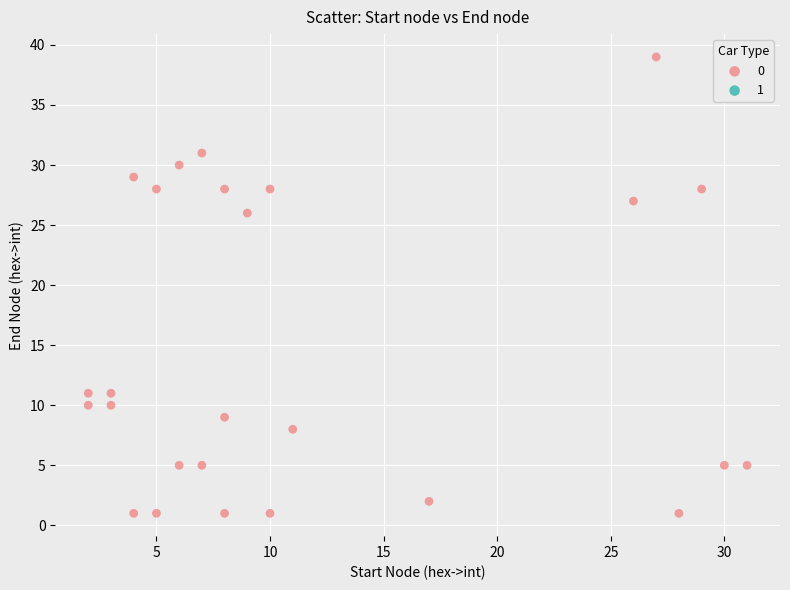

What Y value in the scatter plot is closest to 20?

26